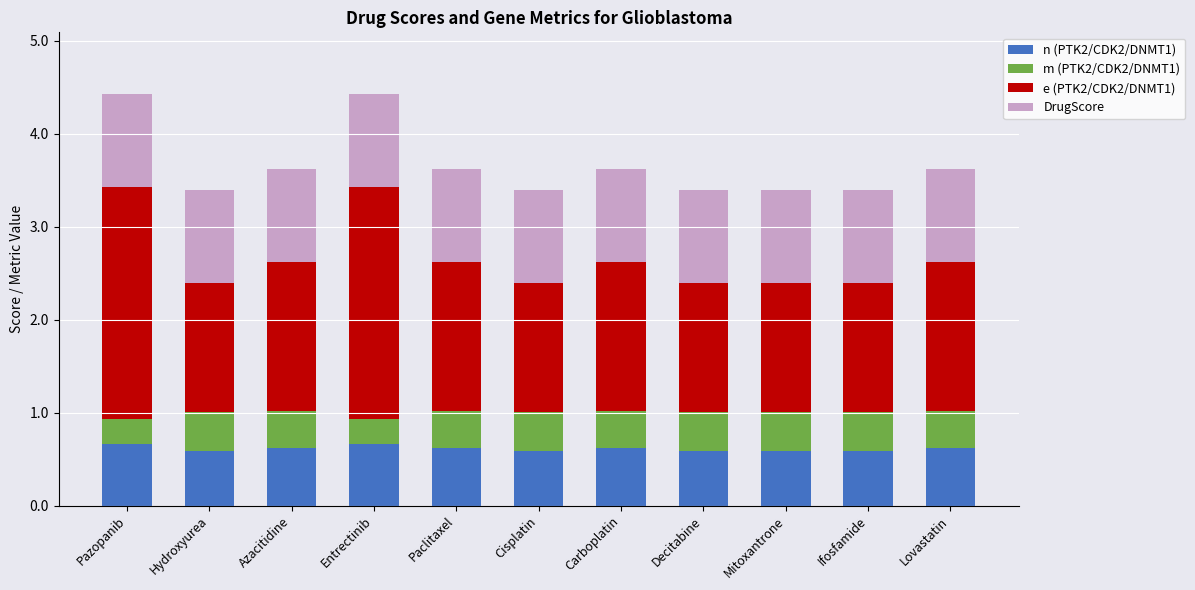

What is the sum of the n (PTK2/CDK2/DNMT1) values at Lovastatin and Cisplatin?

1.2